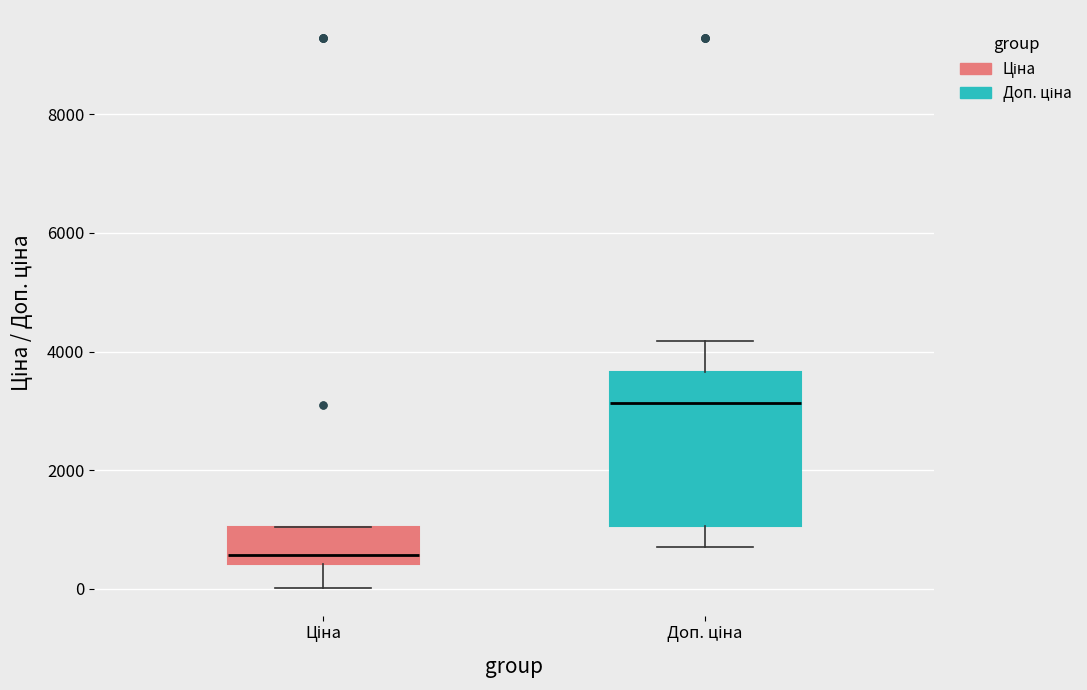

Comparing the boxes themselves (not the whiskers), which one is the tallest?

Доп. ціна